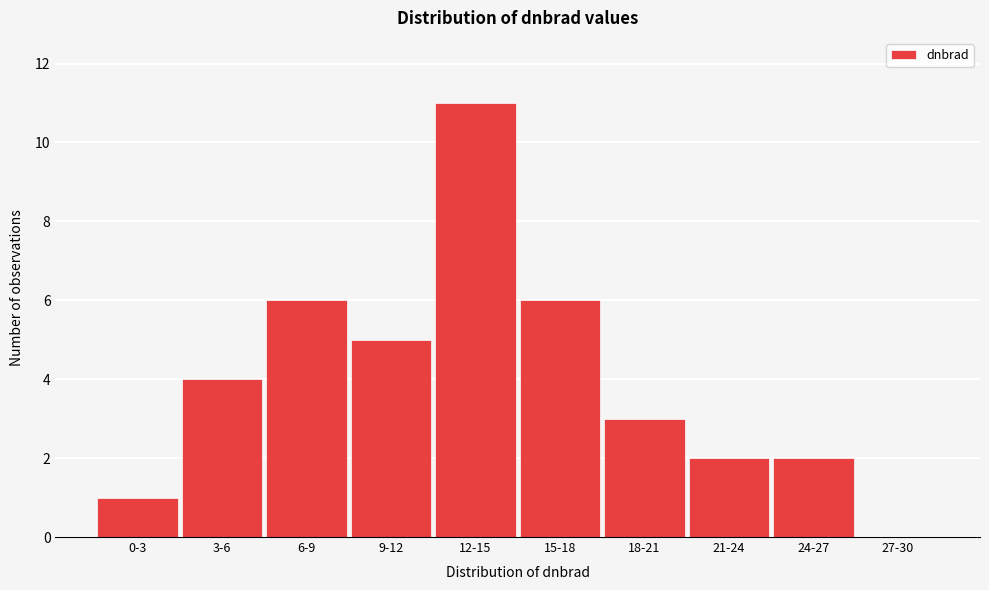

Reading right to left, what are all the values shown in this chart?

27-30=0	24-27=2	21-24=2	18-21=3	15-18=6	12-15=11	9-12=5	6-9=6	3-6=4	0-3=1